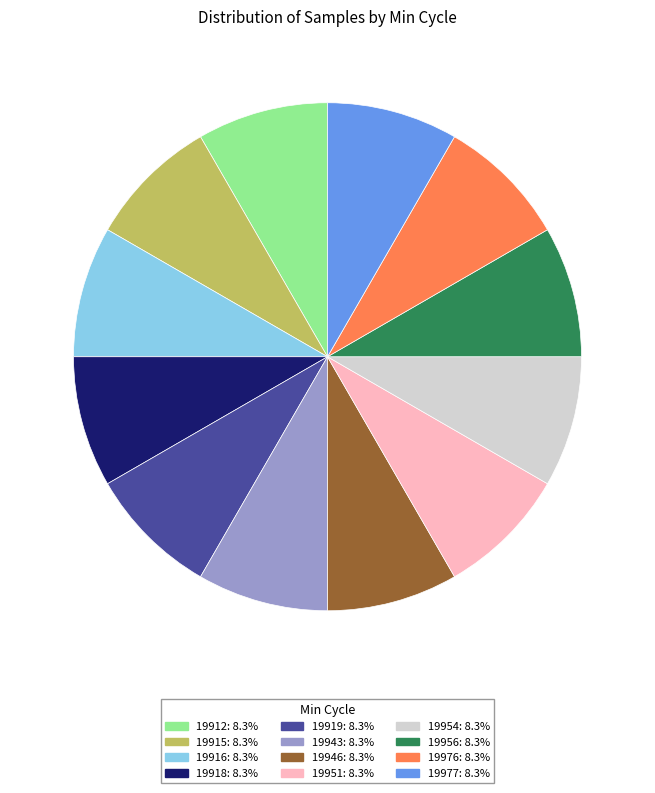

Does any single category account for the majority?

No